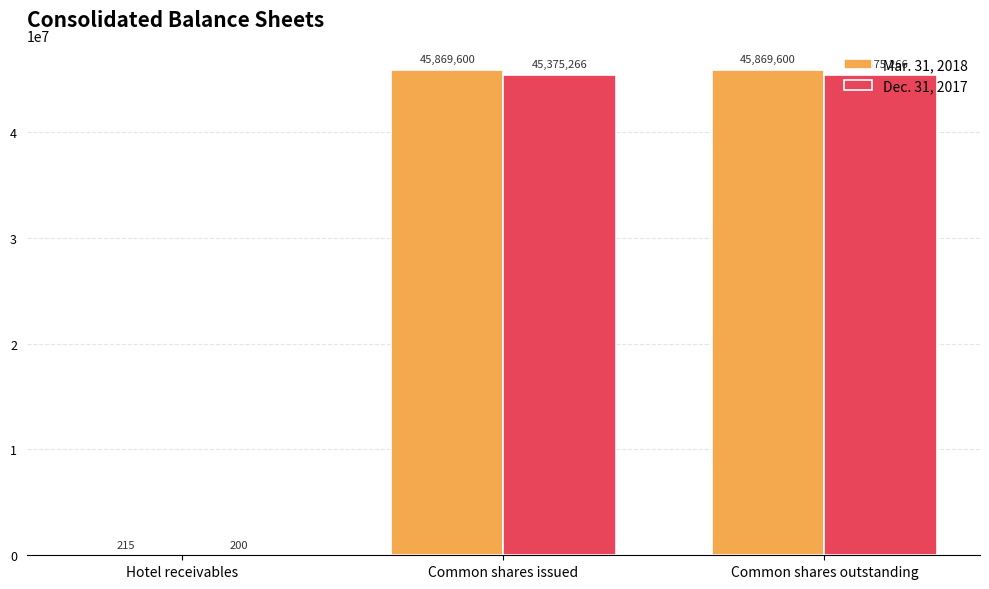

The Mar. 31, 2018 series shows 45869600 at Common shares outstanding. True or false?

True